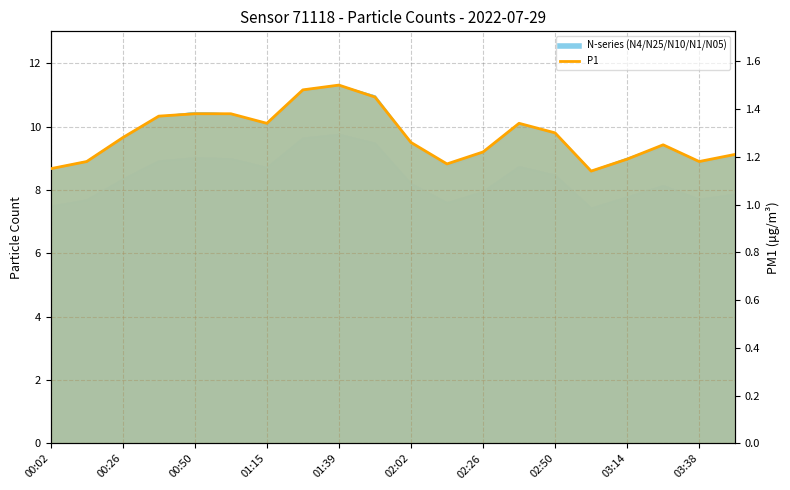

Read the value at 19.

1.2